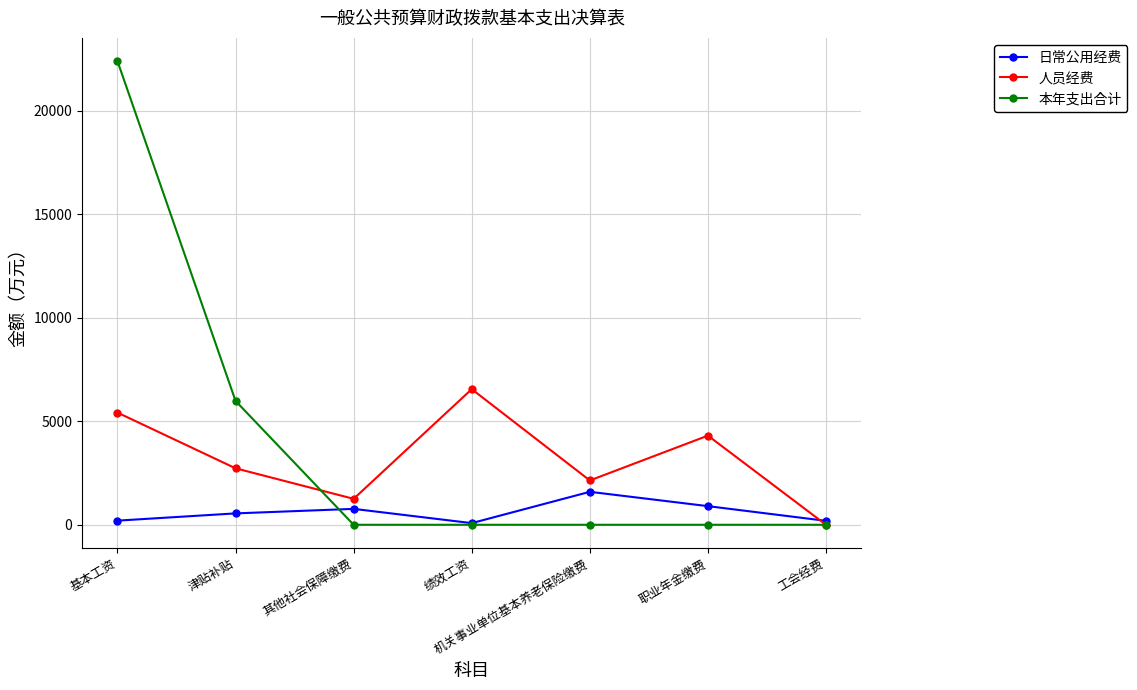

At which label does 人员经费 reach its minimum?

工会经费